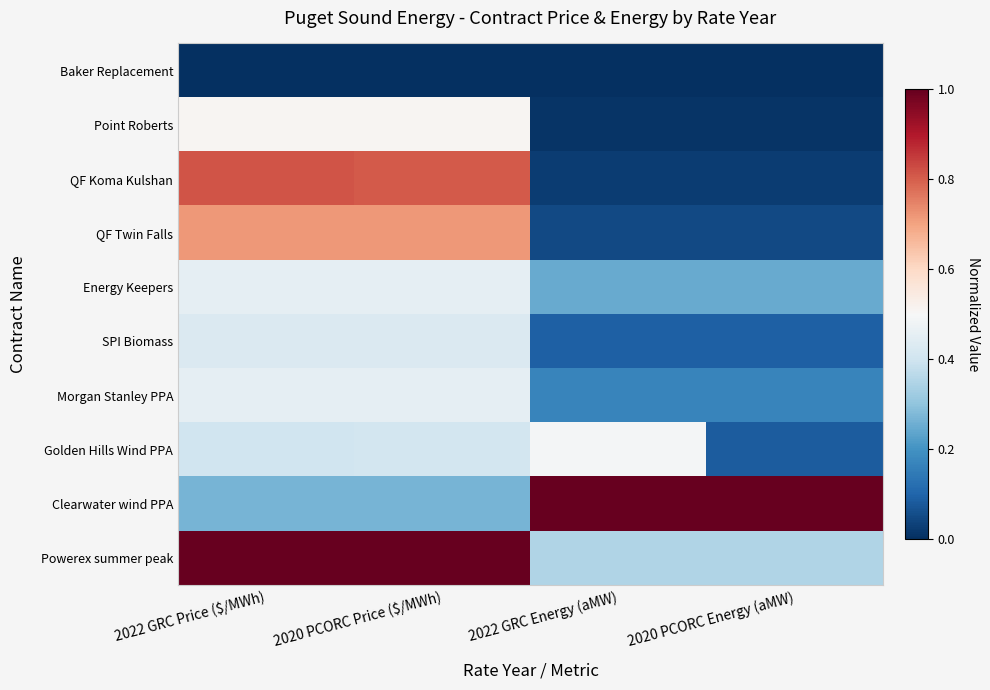

Which series changed the most between 2022 GRC Price ($/MWh) and 2020 PCORC Price ($/MWh)?

QF Koma Kulshan